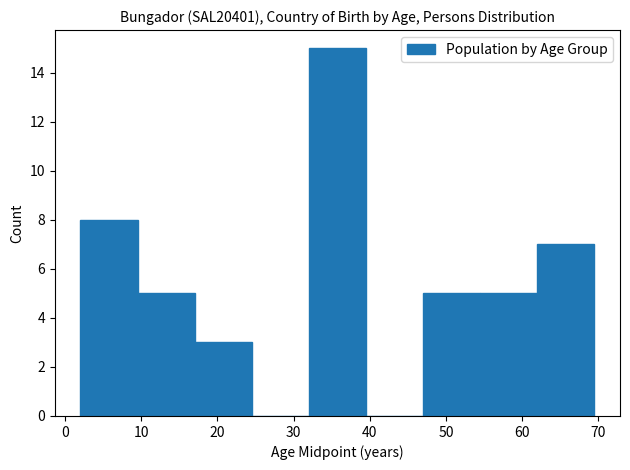

Reading left to right, transcribe this chart: for each bar, give the range it covers on the x-axis and its height. Neither the bar edges nor the heights are printed on the chart, so give them approximately, as read against the axes.

2.0 to 9.5: 8
9.5 to 17.0: 5
17.0 to 24.5: 3
24.5 to 32.0: 0
32.0 to 39.5: 15
39.5 to 47.0: 0
47.0 to 54.5: 5
54.5 to 62.0: 5
62.0 to 69.5: 7